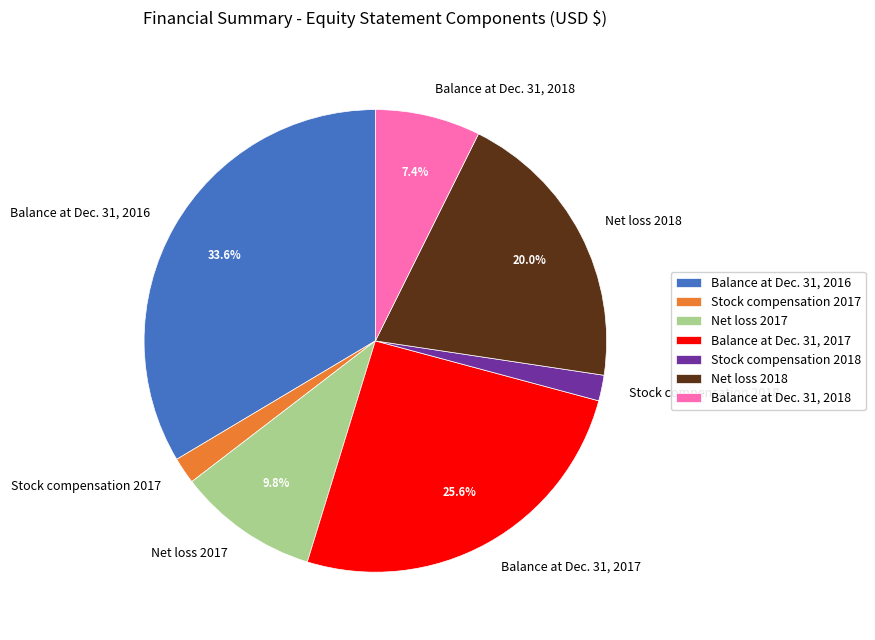

Does Net loss 2018 represent more than half of the total?

No